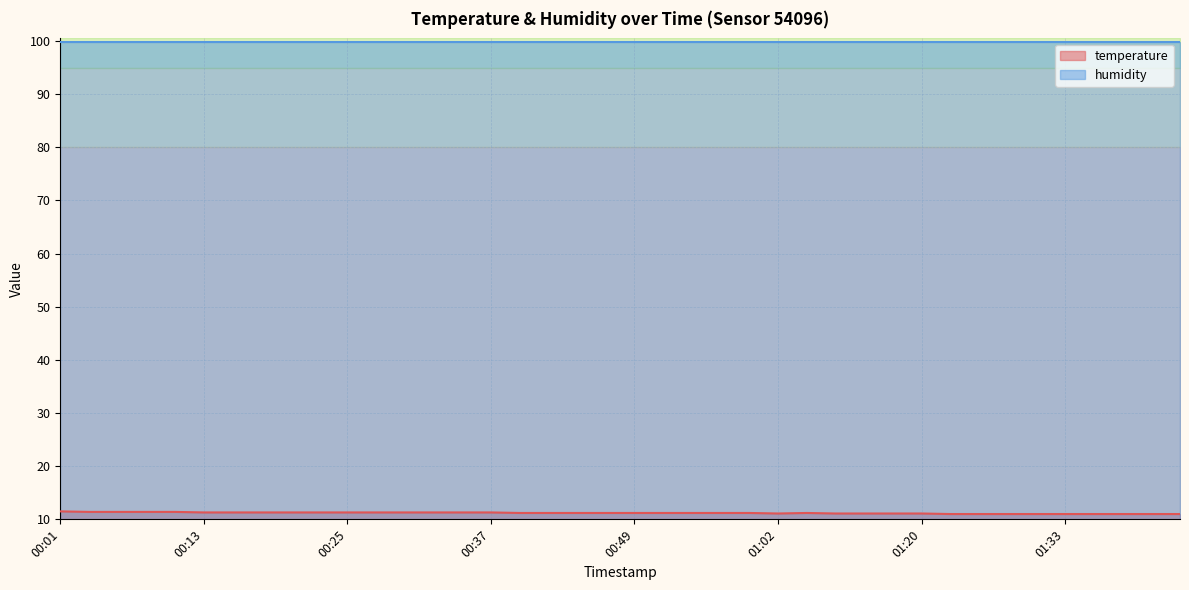

Does the chart have visible grid lines?

Yes